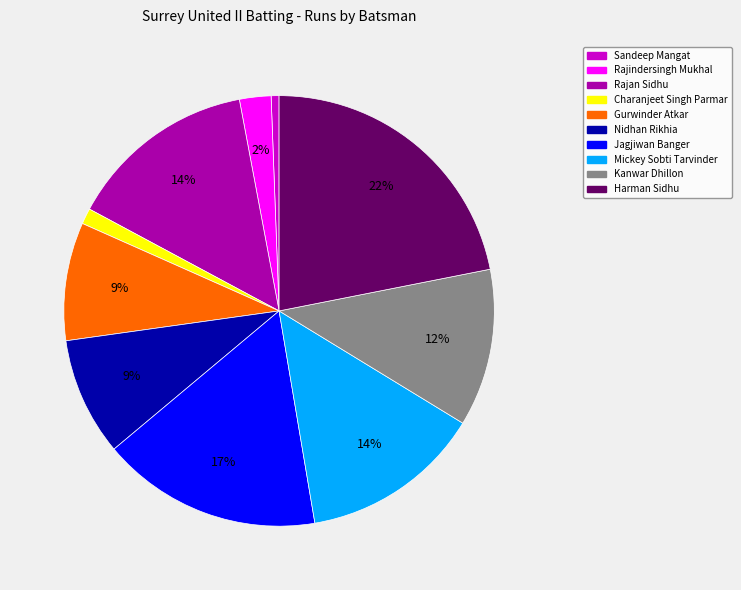

True or false: Rajindersingh Mukhal accounts for 10% of the total.

False